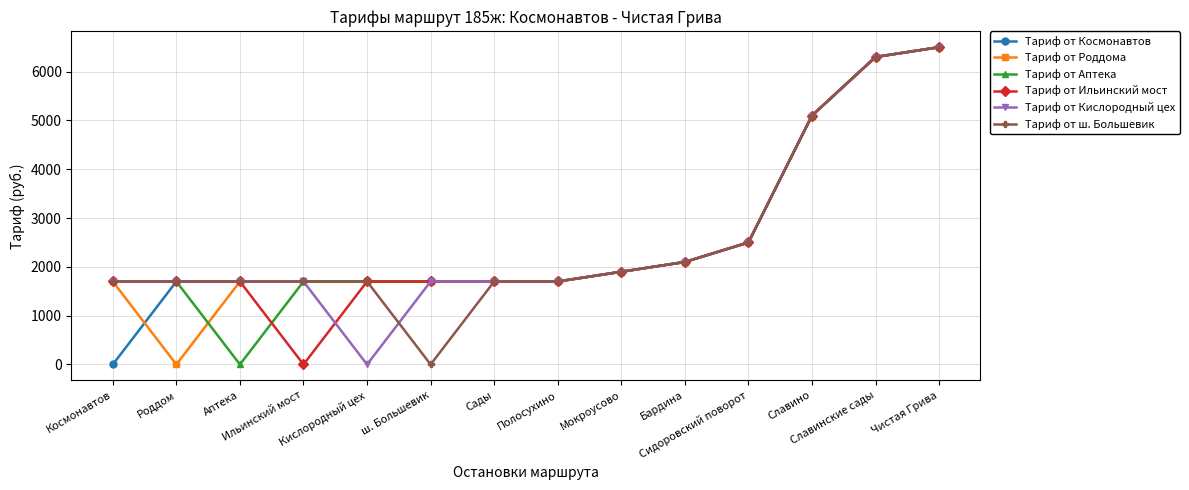

What are all the series names shown in the legend?

Тариф от Космонавтов, Тариф от Роддома, Тариф от Аптека, Тариф от Ильинский мост, Тариф от Кислородный цех, Тариф от ш. Большевик